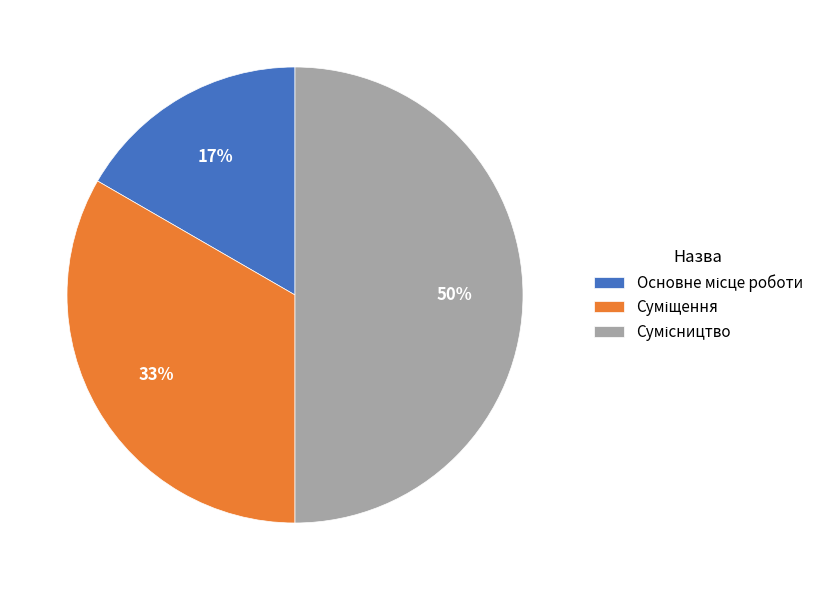

To the nearest percent, what is the difference between the largest and smallest slice percentages?

33%